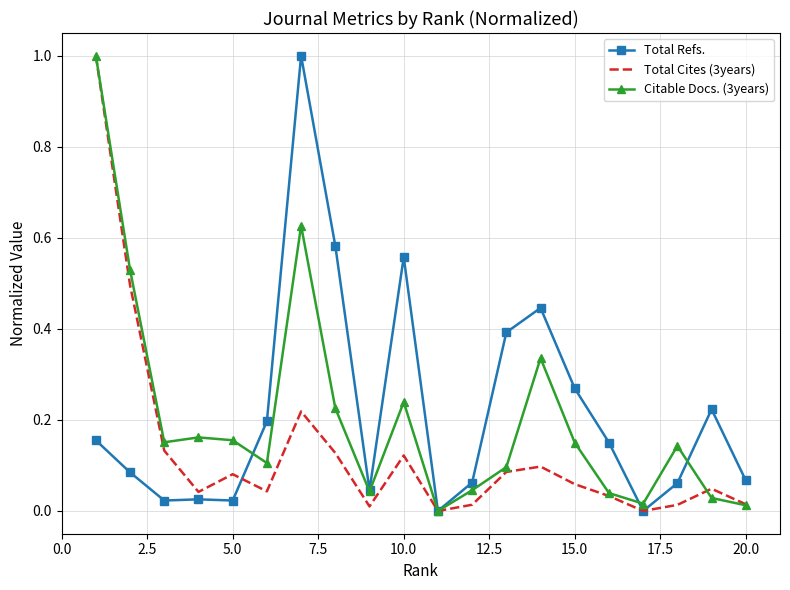

What is the maximum value shown in the chart?

1.0